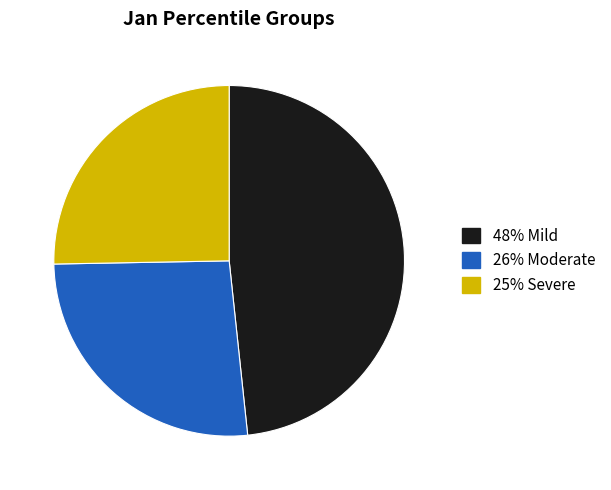

Is there any slice that represents more than half of the pie?

No